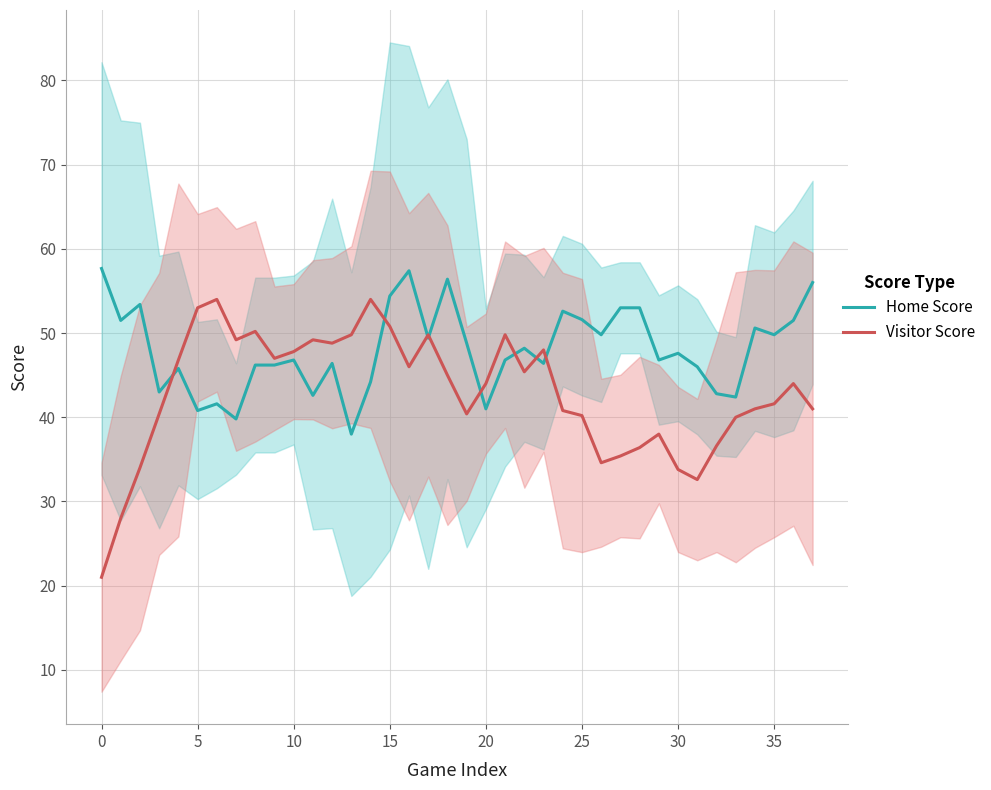

The Visitor Score series shows 21.0 at 0. True or false?

True